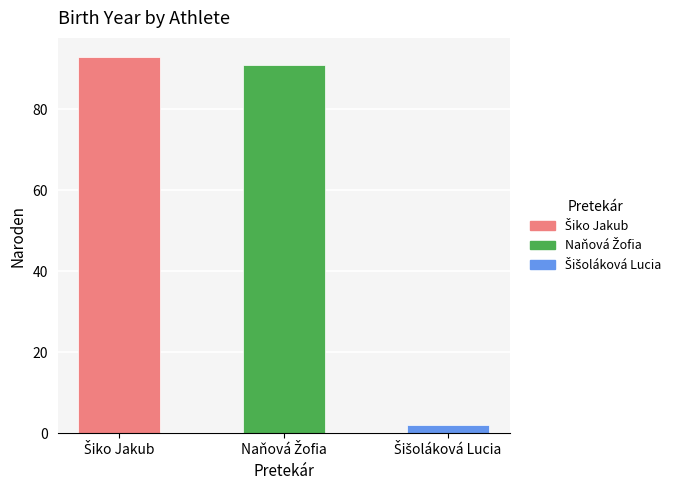

What is the label of the 3rd bar from the left?

Šišoláková Lucia